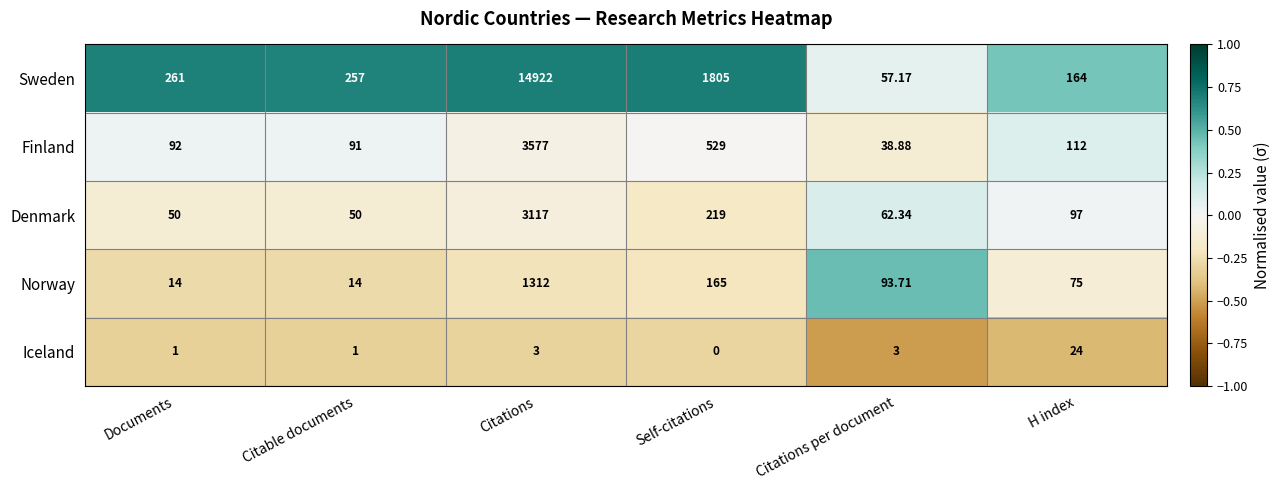

List the series in order of their peak value, lowest first.

Iceland, Norway, Denmark, Finland, Sweden